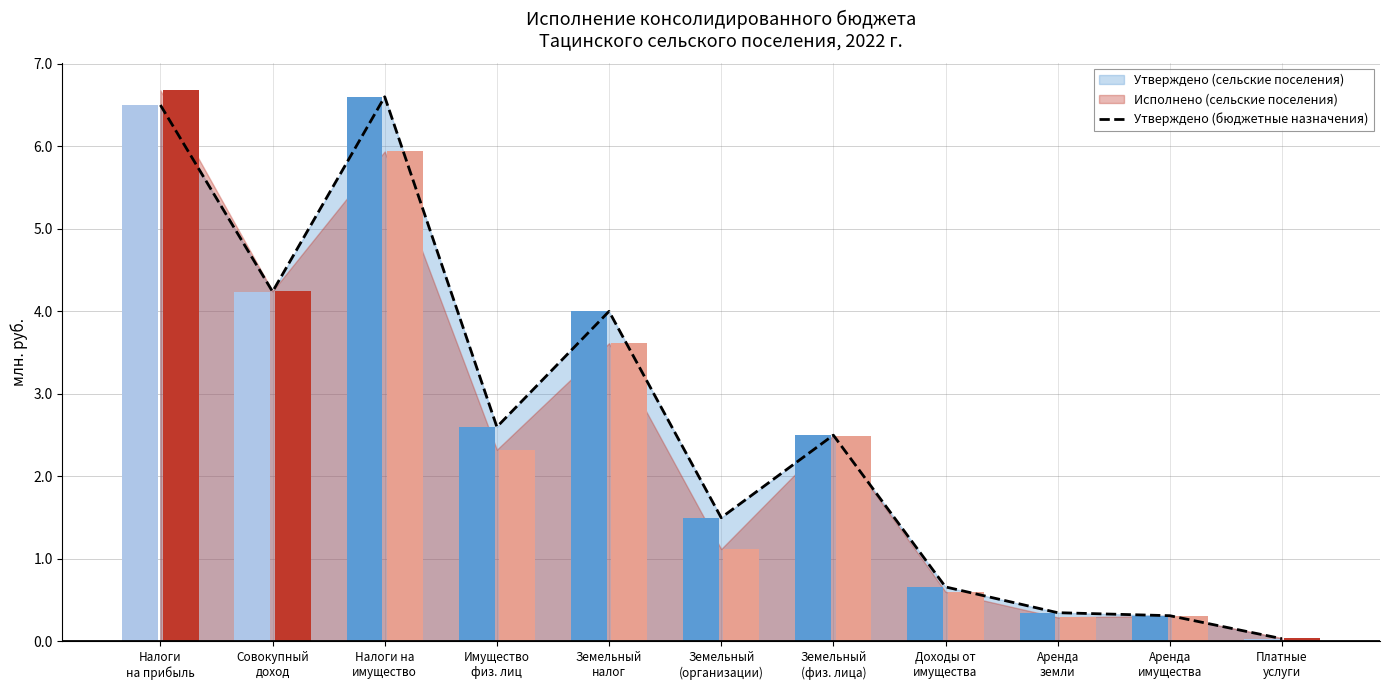

Rank the categories by value from lowest to highest.

Платные
услуги, Аренда
имущества, Аренда
земли, Доходы от
имущества, Земельный
(организации), Земельный
(физ. лица), Имущество
физ. лиц, Земельный
налог, Совокупный
доход, Налоги
на прибыль, Налоги на
имущество